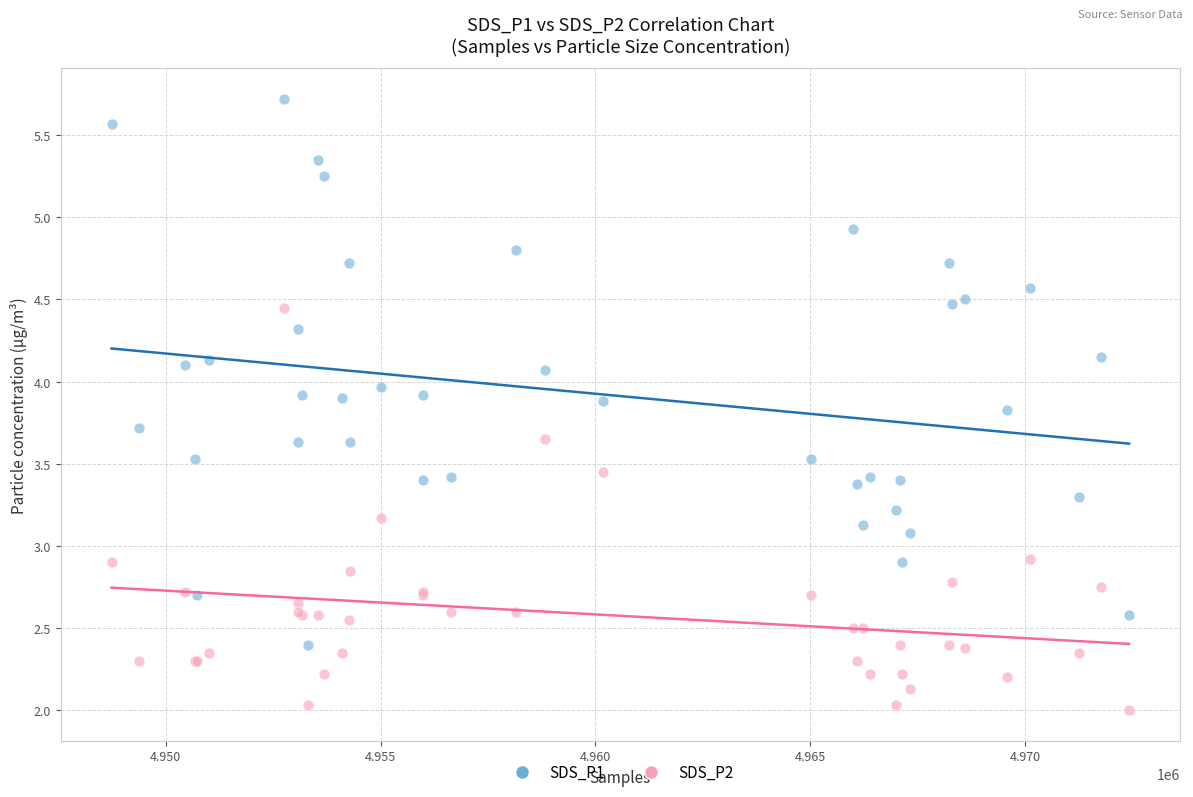

Which series reaches the maximum Y coordinate?

SDS_P1